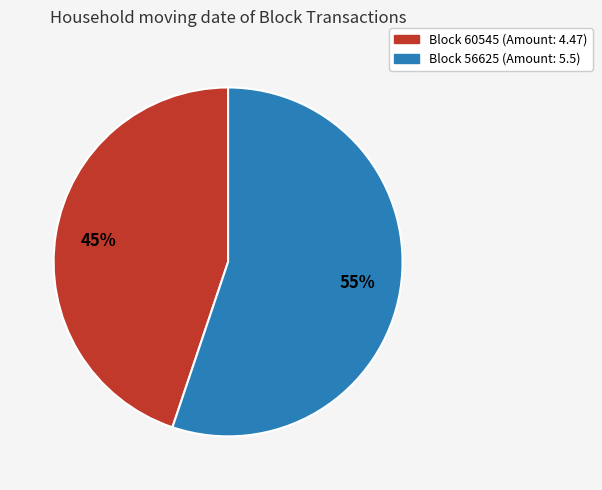

Does any single category account for the majority?

Yes